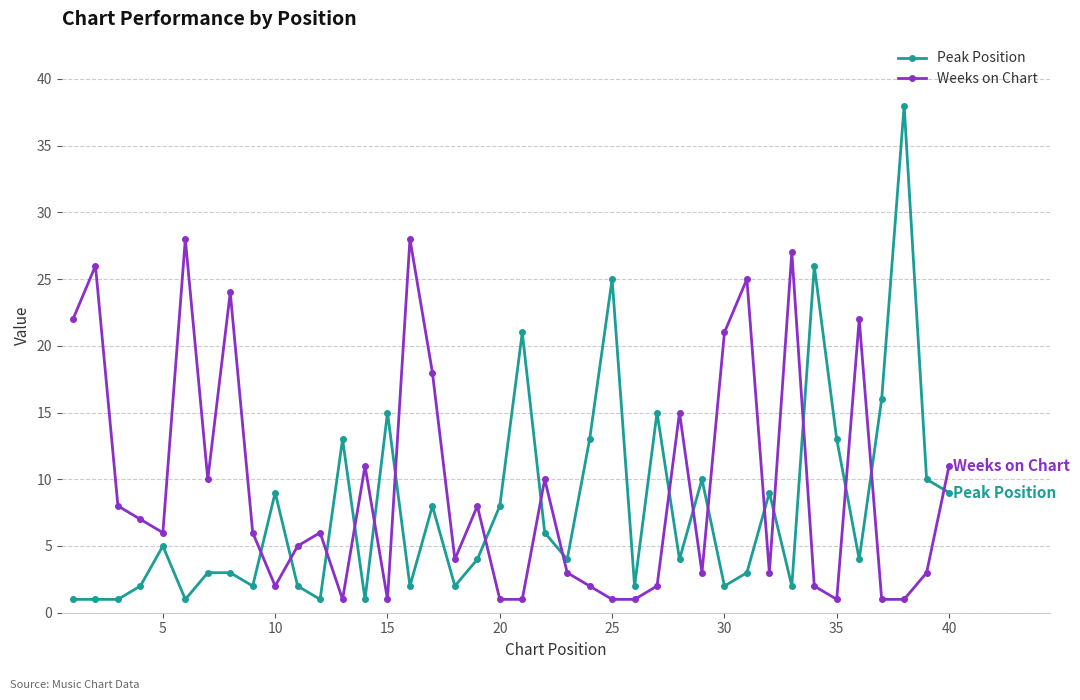

Rank the series by their maximum value, from highest to lowest.

Peak Position, Weeks on Chart